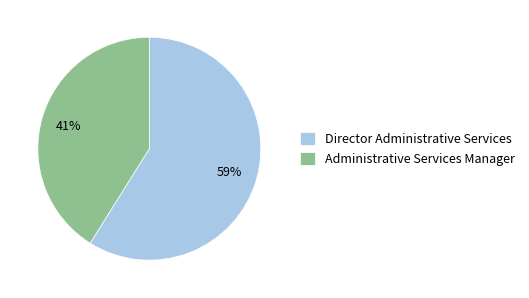

To the nearest percent, what is the difference between the largest and smallest slice percentages?

18%